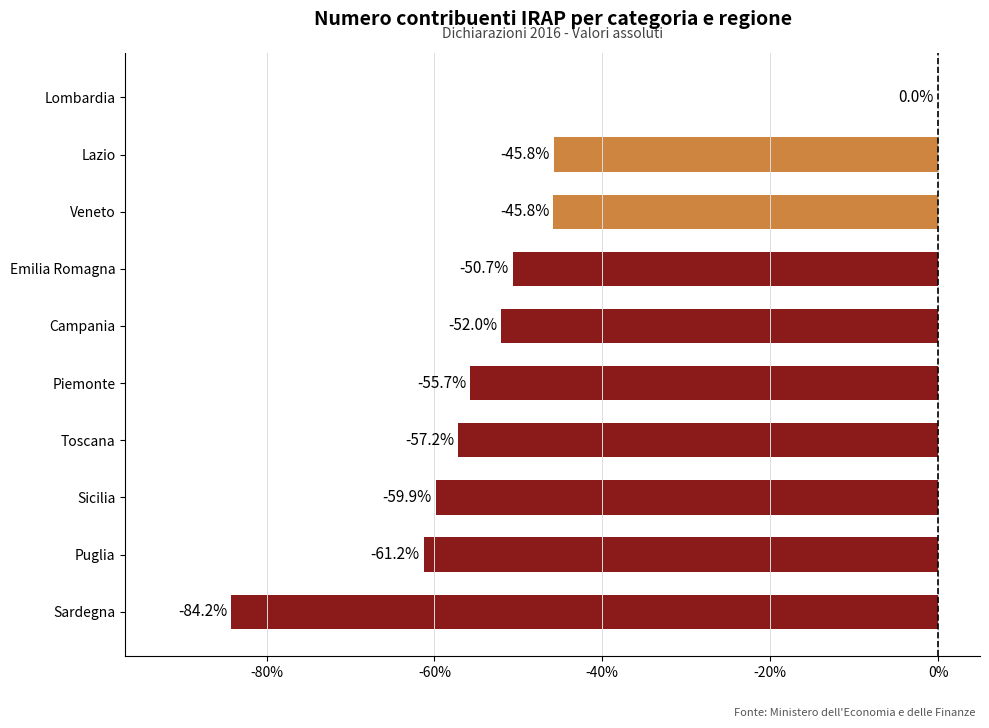

Is it true that the value at Piemonte is -55.7?

True